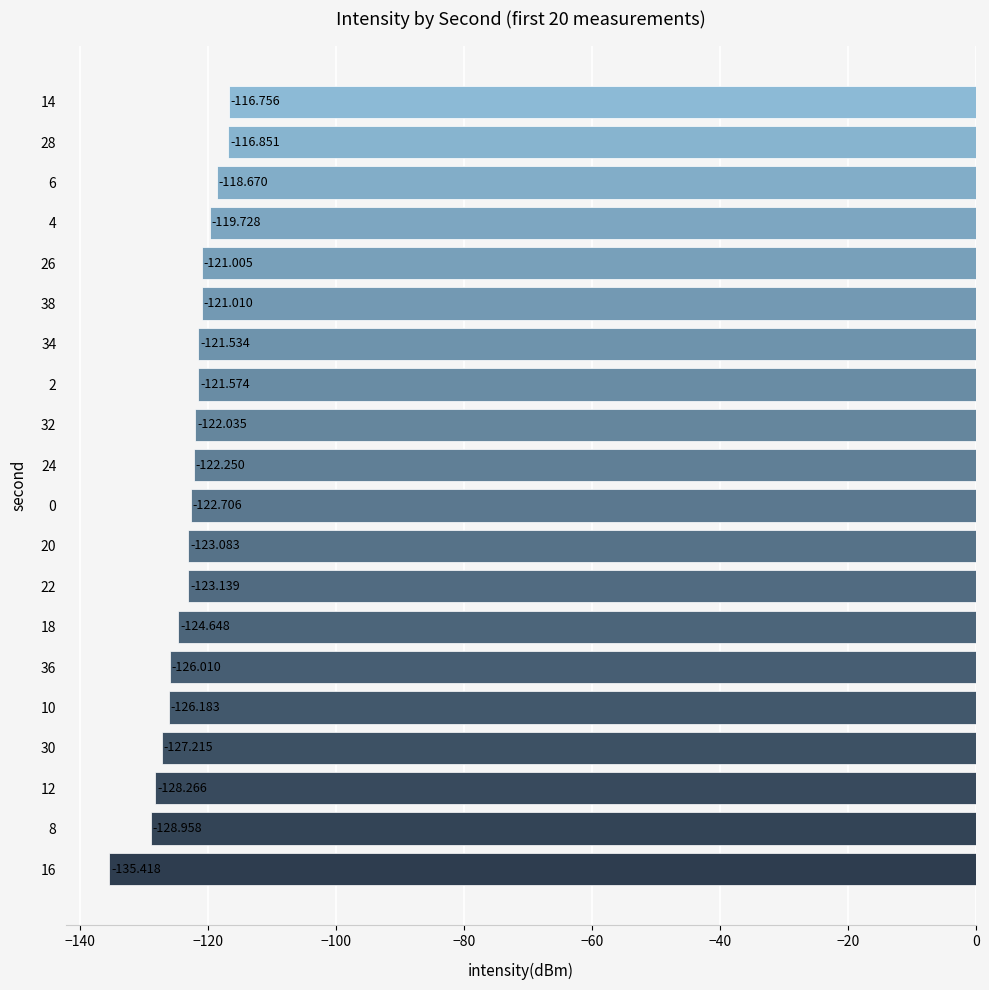

How many data points are less than -122?

12